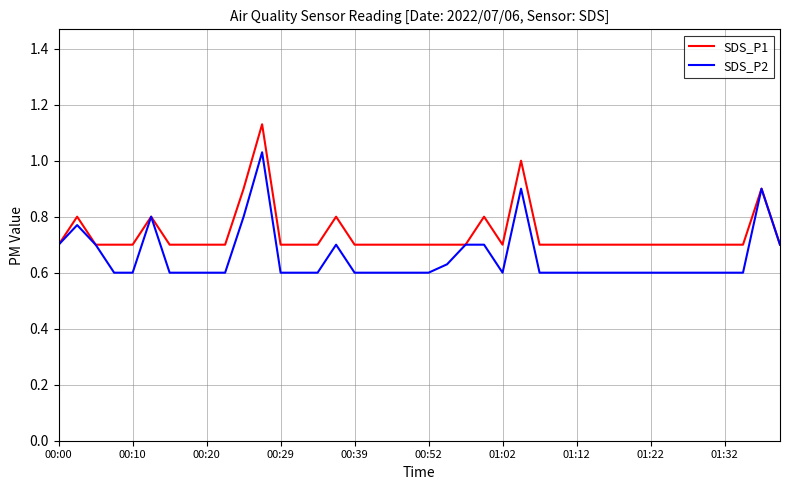

What is the lowest value of the SDS_P1 series?

0.7